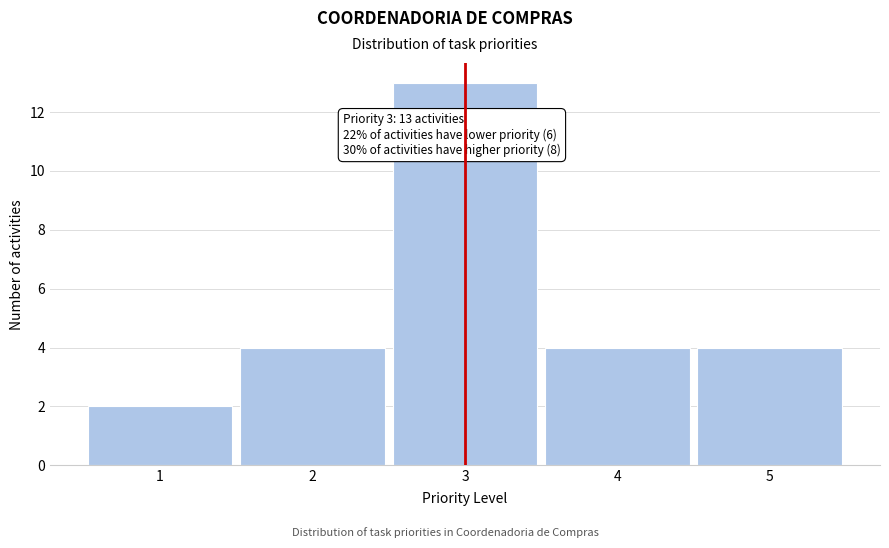

Reading left to right, what are all the values shown in this chart?

2	4	13	4	4